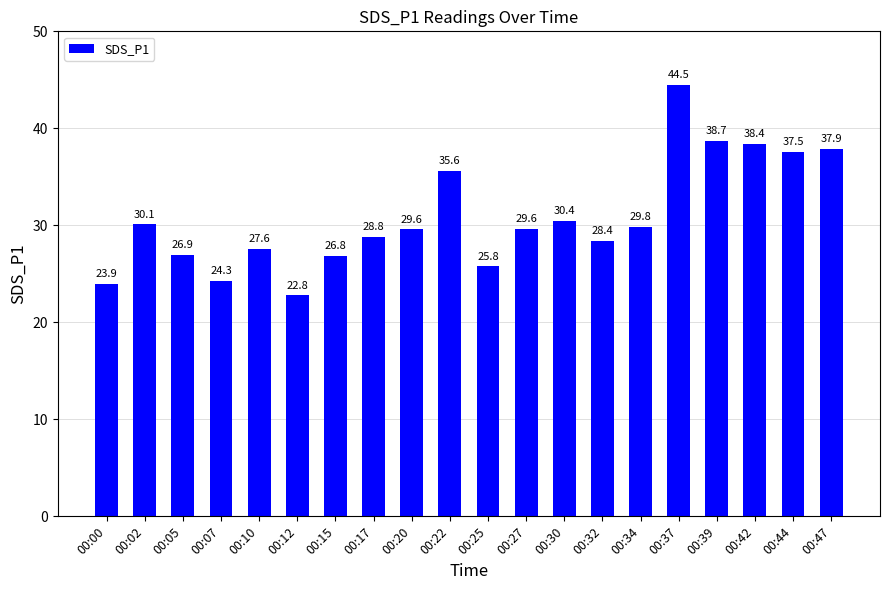

Which label corresponds to the smallest value in the chart?

00:12